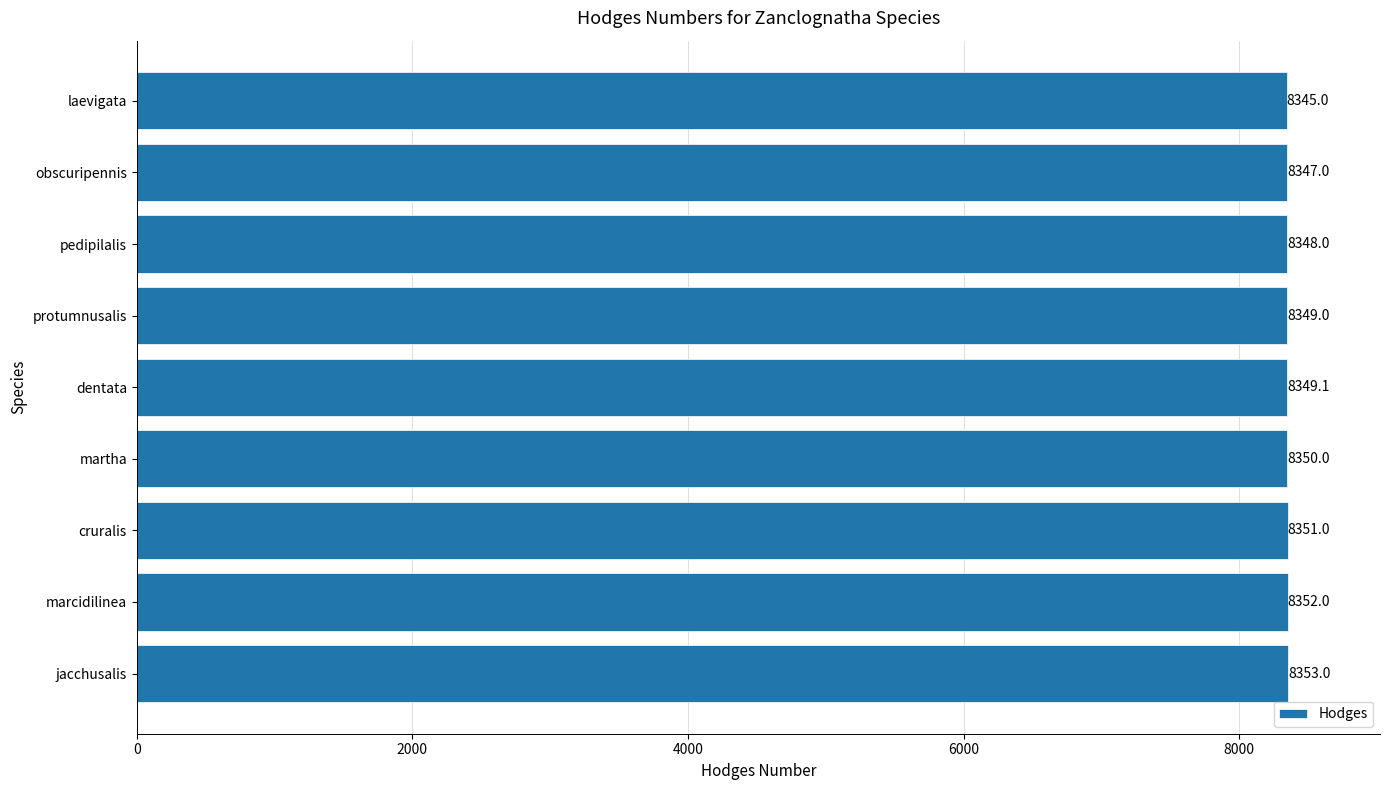

Count the number of categories in the chart.

9